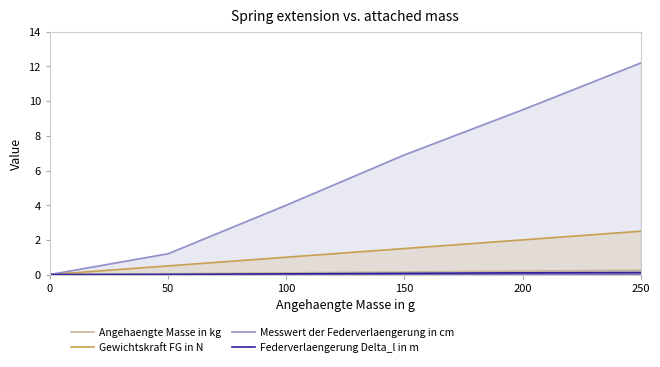

Count the number of data series in this chart.

4